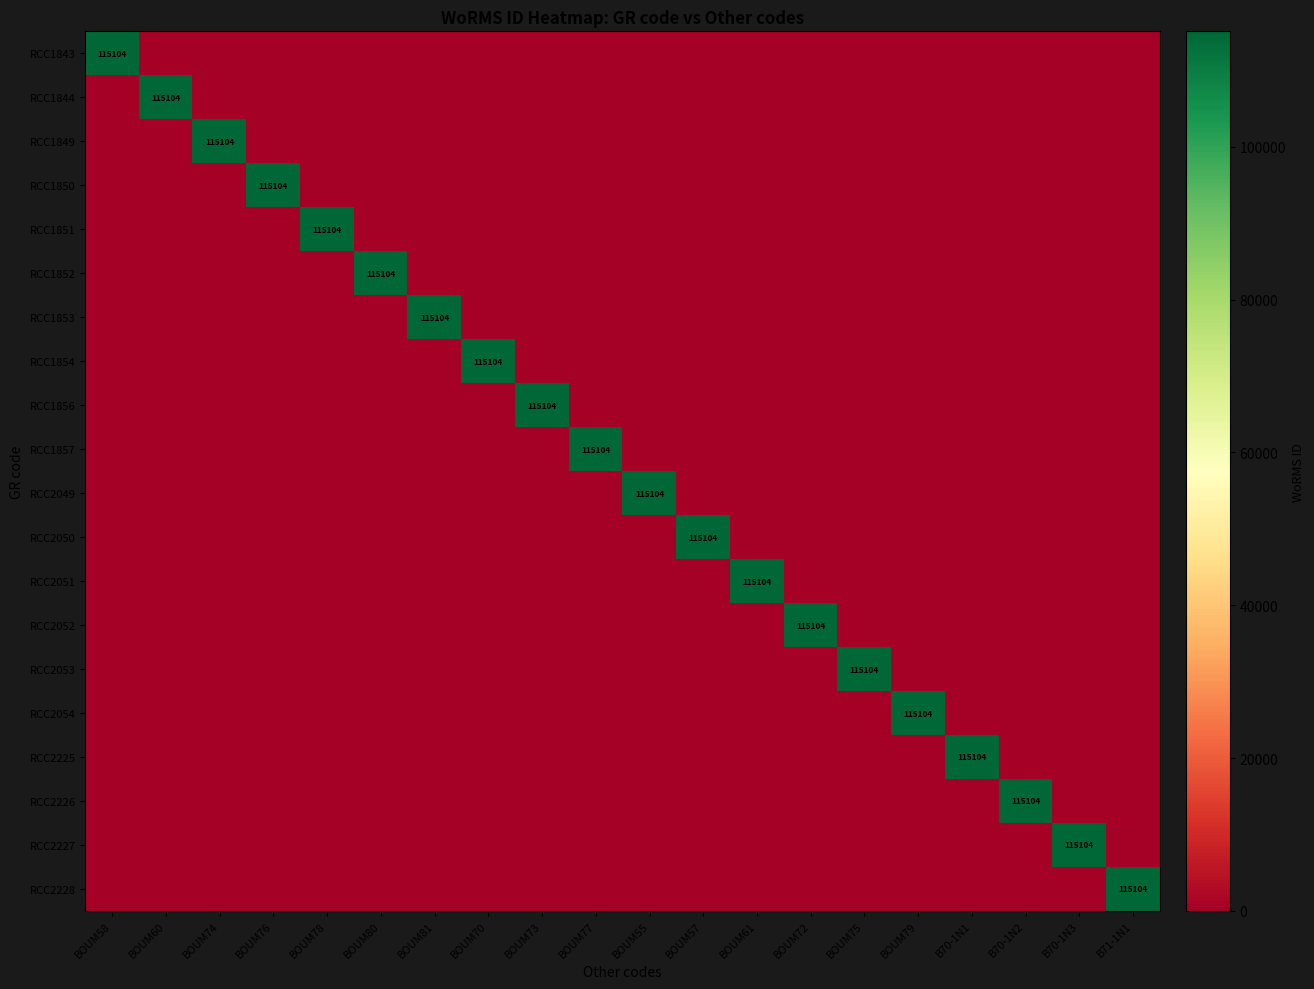

Between BOUM75 and BOUM79, which series saw the biggest shift?

RCC2053